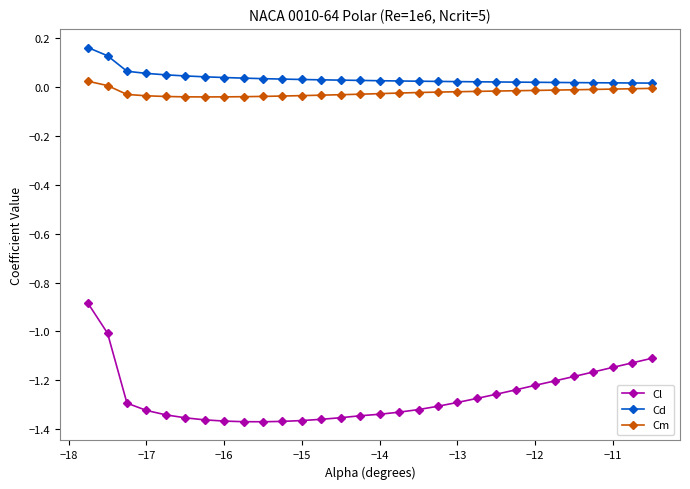

How many lines are shown in the chart?

3